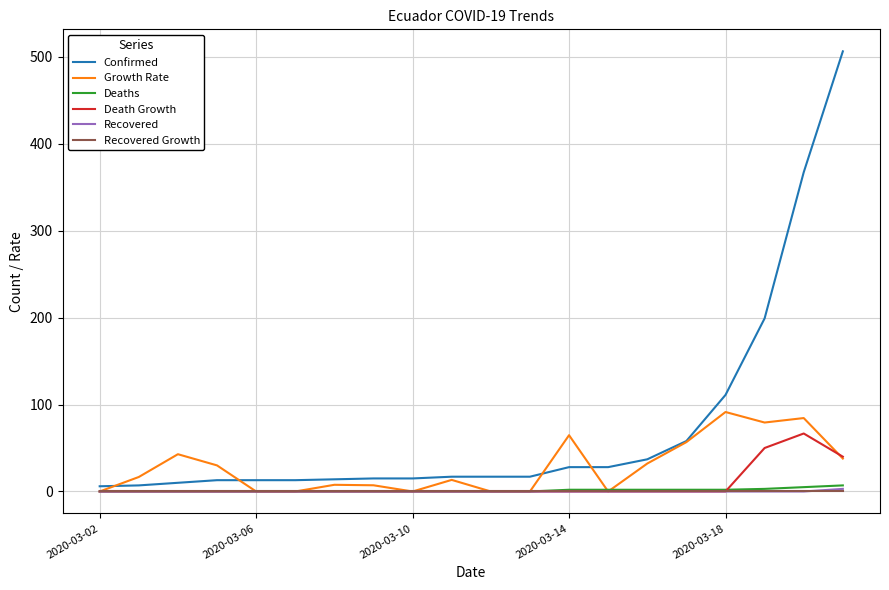

How many distinct data groups are displayed?

6